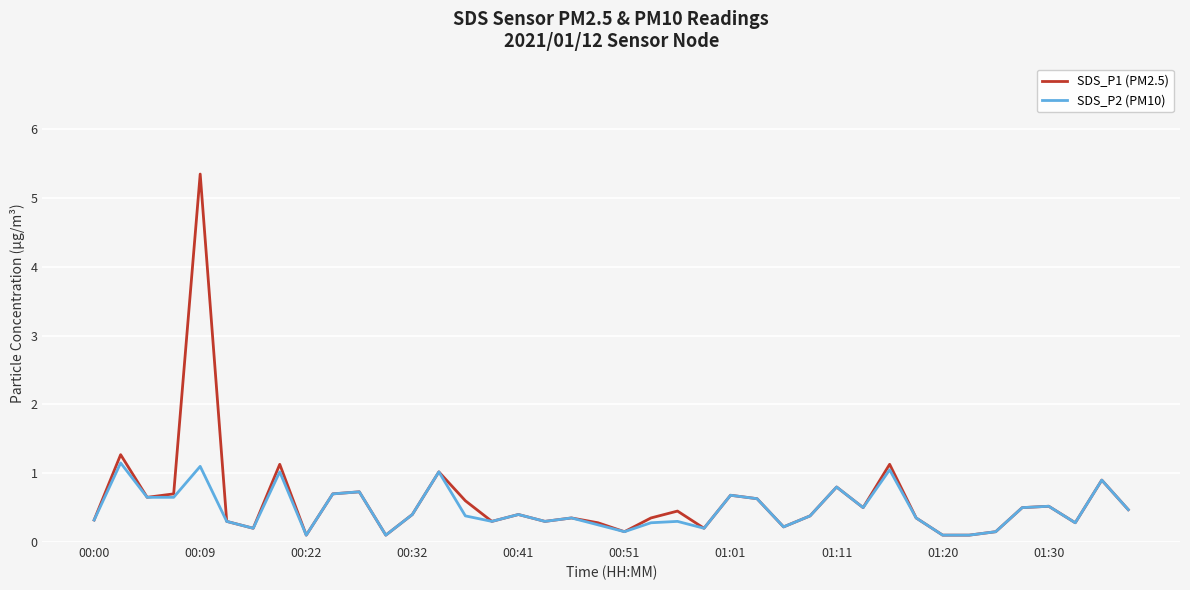

Rank the series by their average value, from highest to lowest.

SDS_P1 (PM2.5), SDS_P2 (PM10)